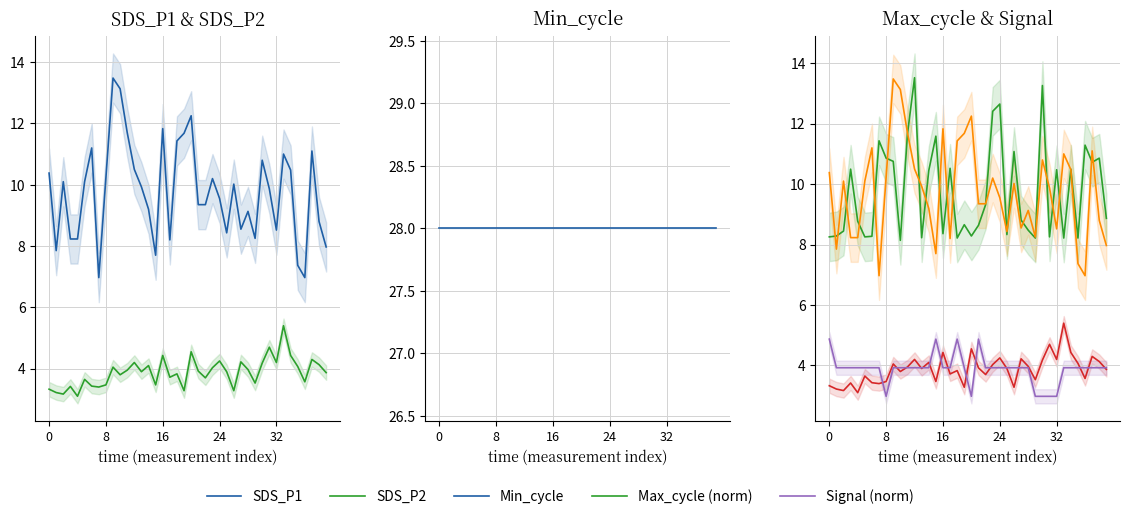

At how many categories does at least one series exceed 12?

40